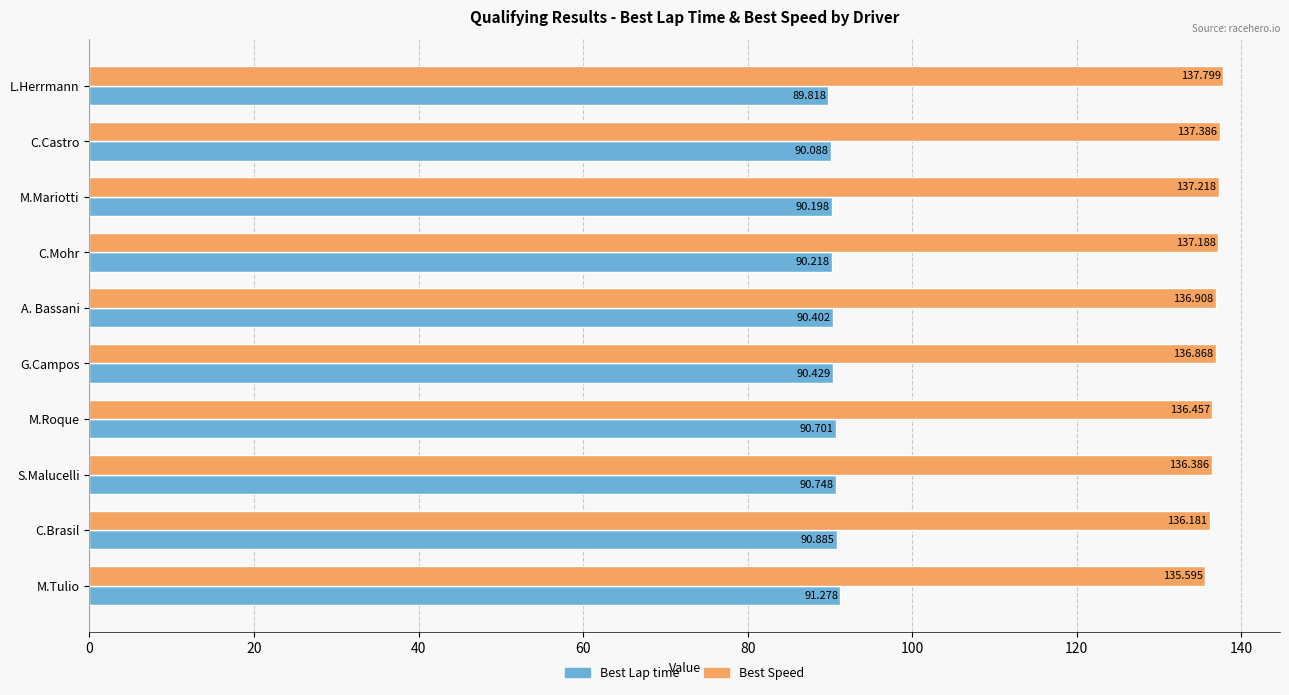

Rank the series by their maximum value, from highest to lowest.

Best Speed, Best Lap time